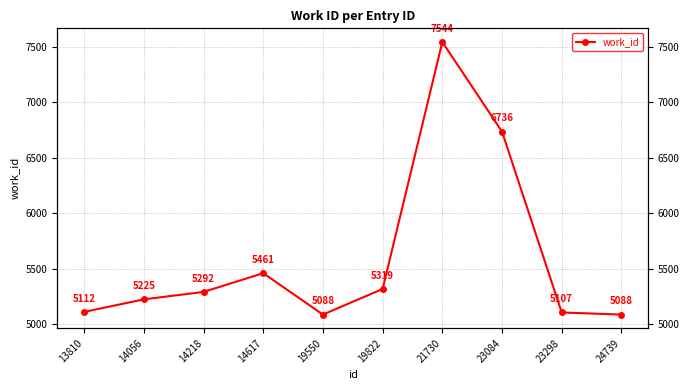

Does the chart display data point markers on the line(s)?

Yes